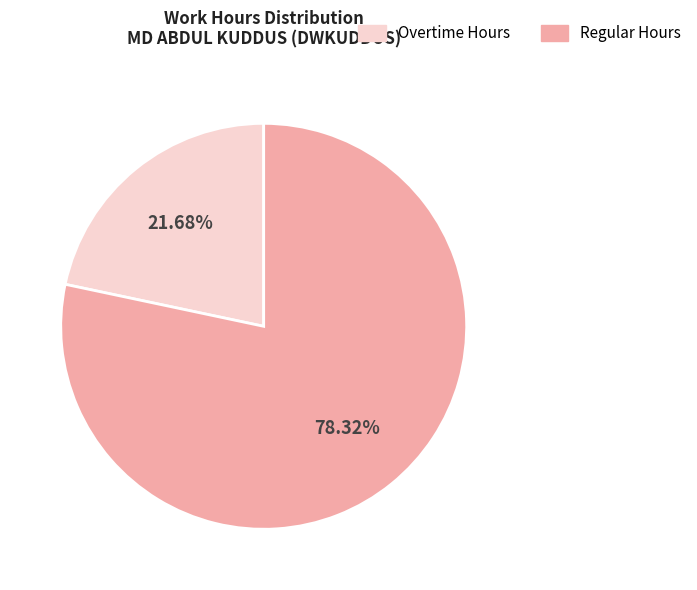

How many slices are in this pie chart?

2